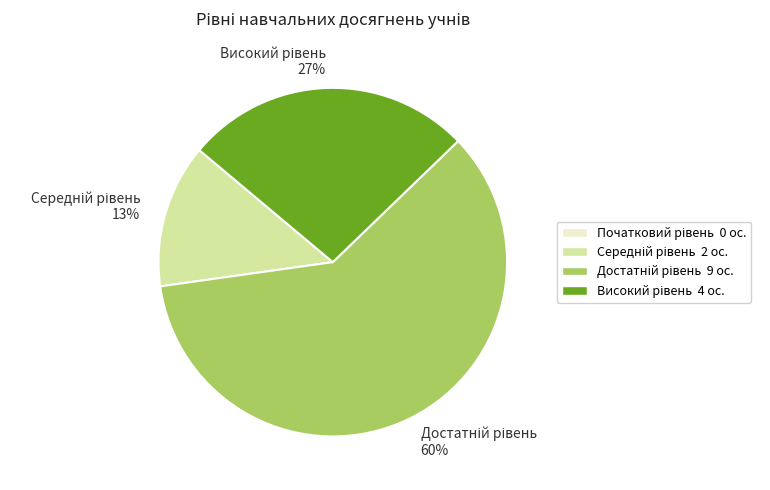

Is there a majority slice in this chart?

Yes